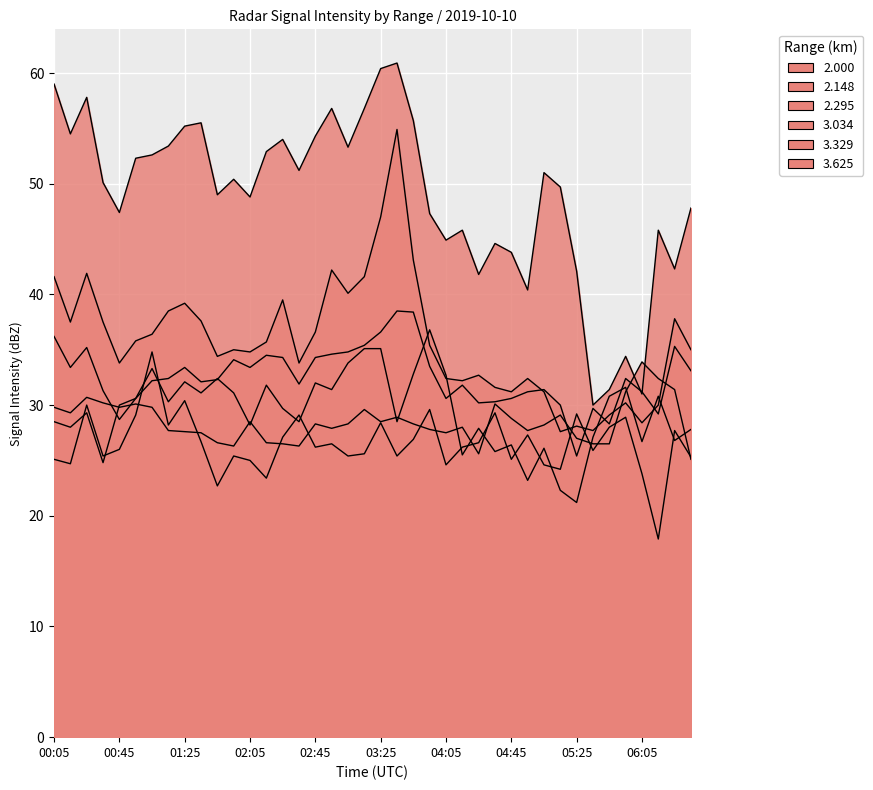

Rank the series by their maximum value, from highest to lowest.

2.000, 2.148, 2.295, 3.625, 3.329, 3.034